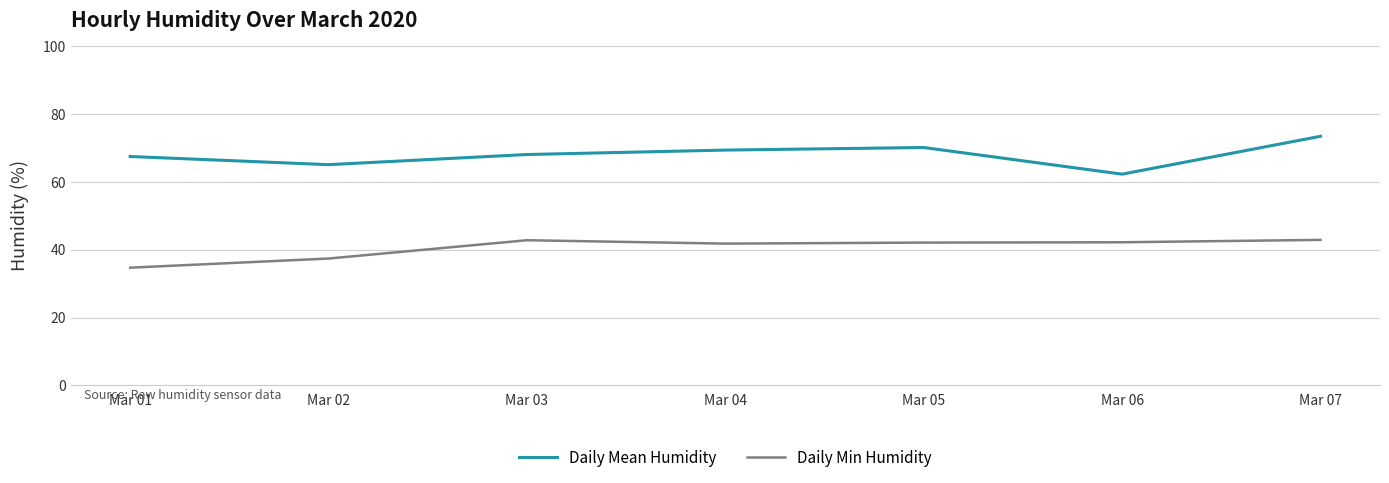

What is the total value across all series at Mar 06?

104.5